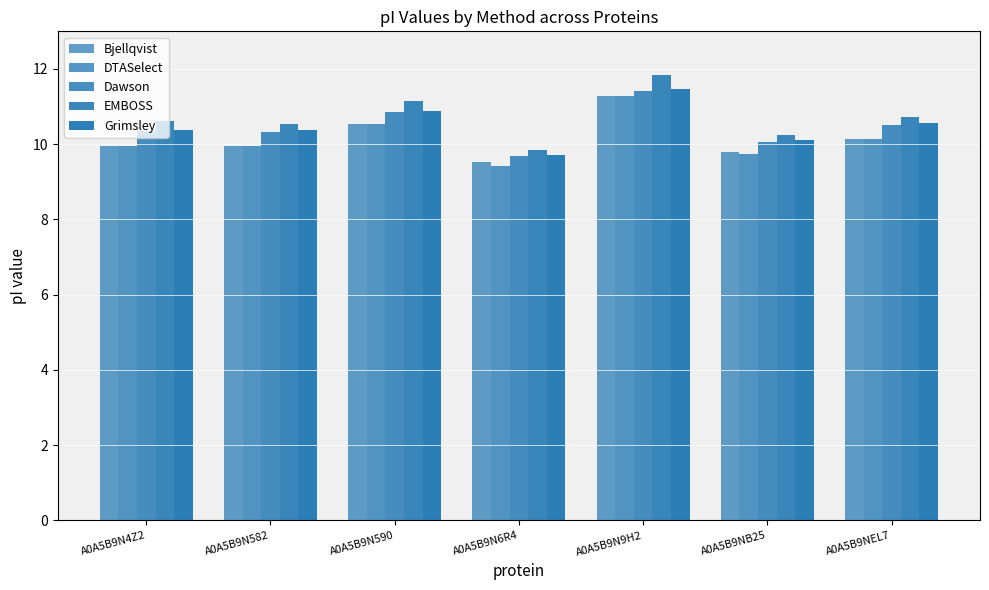

At which category is the sum across all series the highest?

A0A5B9N9H2